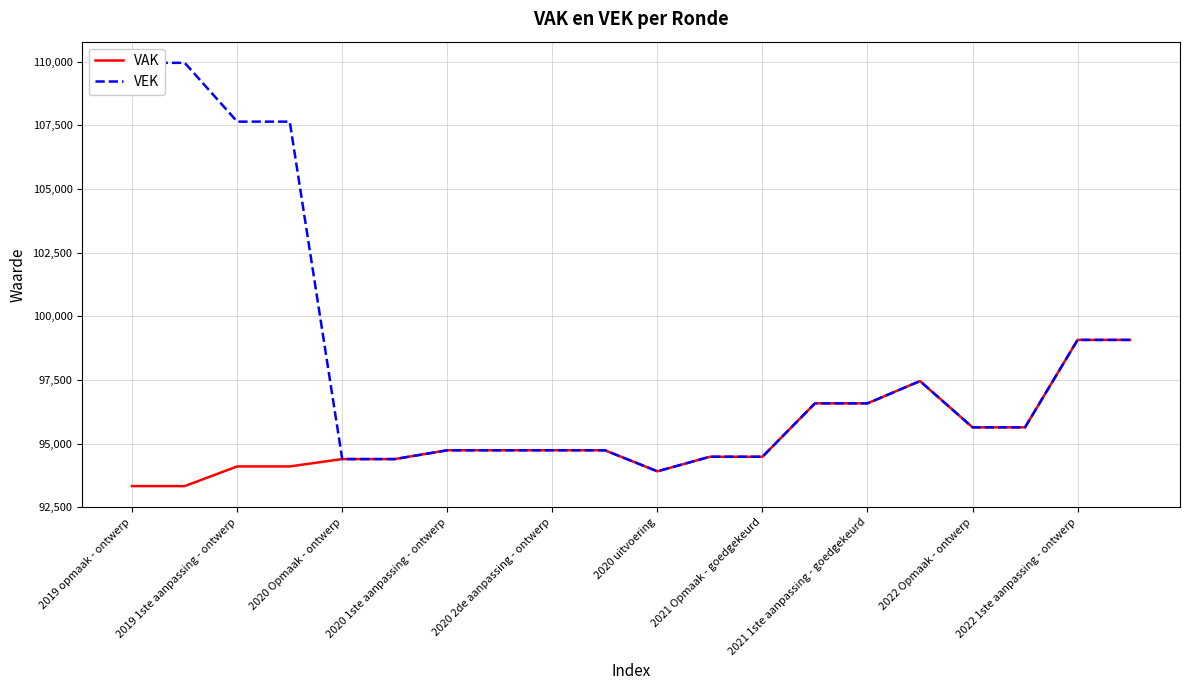

What is the highest value of the VAK series?

99074